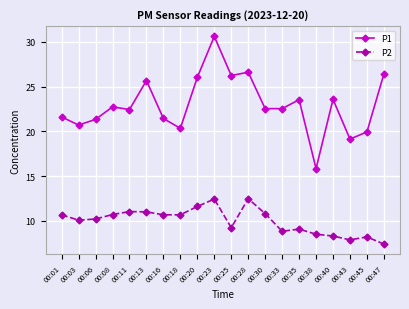

How many categories are shown in the chart?

20